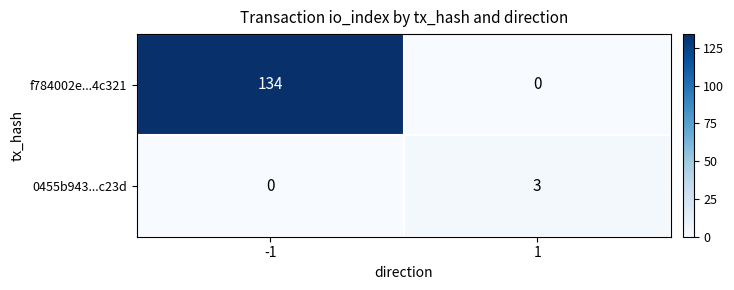

Which series has the widest spread of values?

f784002e...4c321